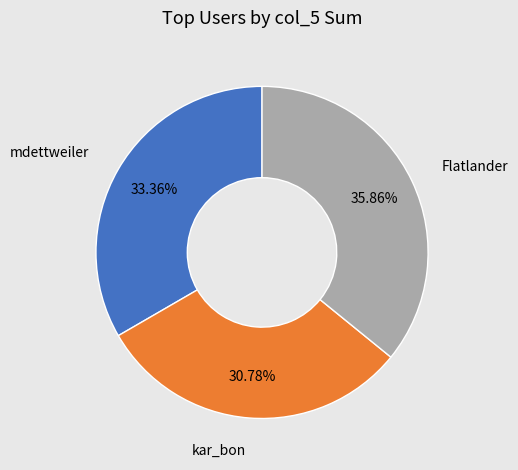

Is there a majority slice in this chart?

No